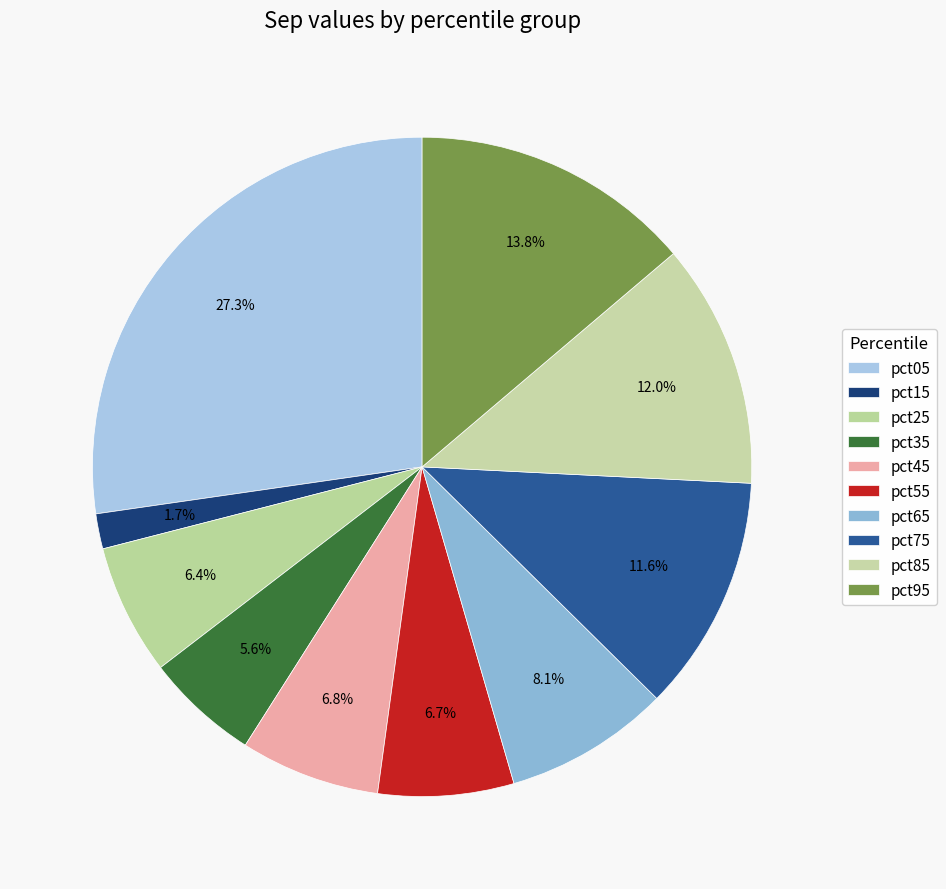

What is the largest slice in the pie chart?

pct05